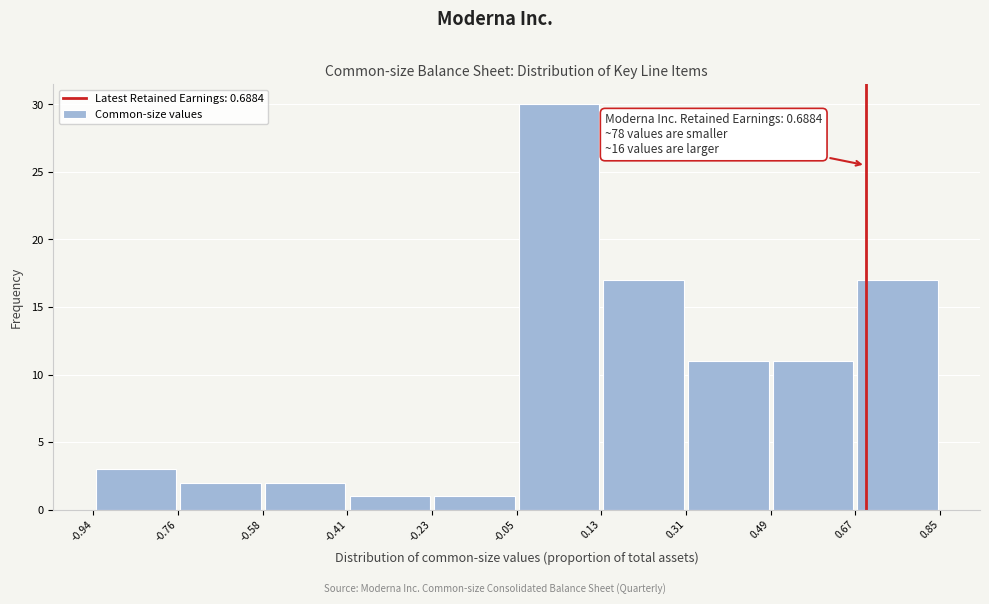

Which range on the x-axis has the tallest bar?

-0.05 to 0.13